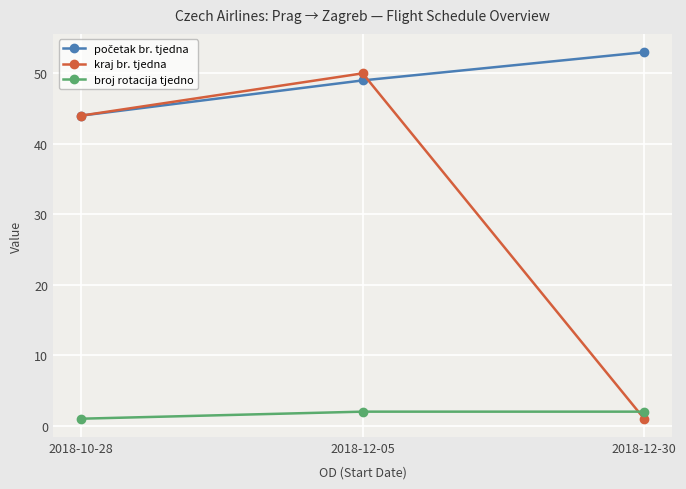

At which label is broj rotacija tjedno closest to 1?

2018-10-28